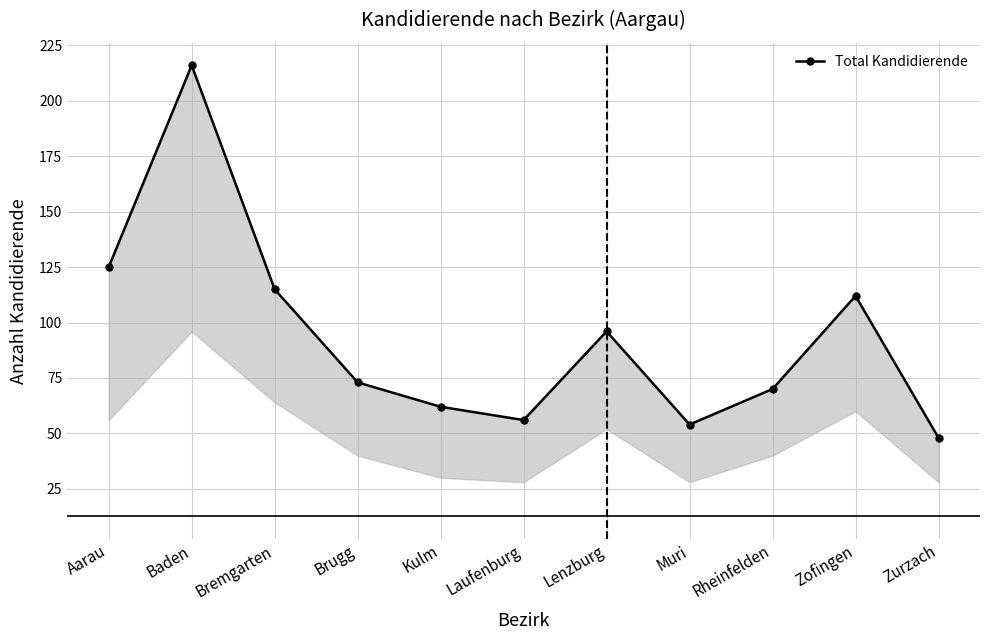

What is the sum of all values?

1027